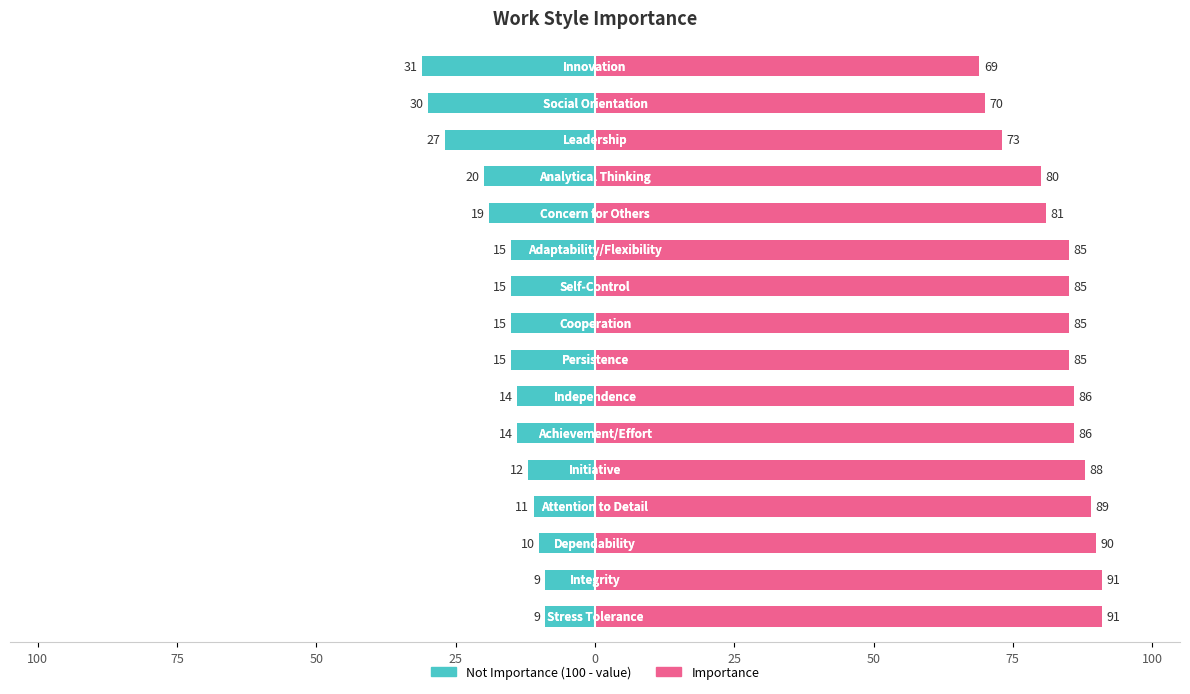

What value does the Left series have at 75?

-15